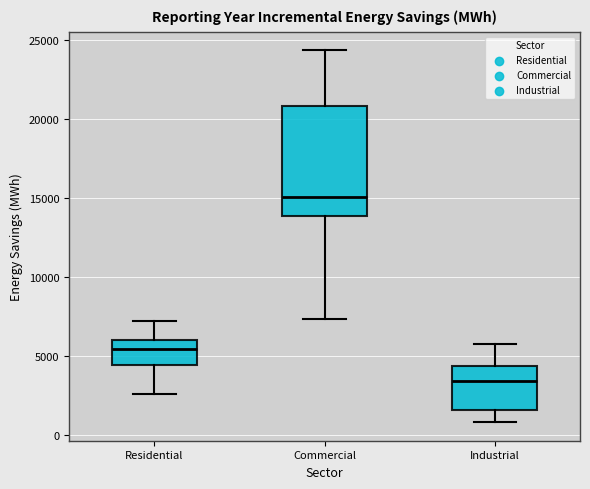

Reading left to right, transcribe this box plot: for each box, give where its median line is, the range the box spans, and where its two whiskers end, as read against the y-axis. The values are not printed on the chart, so give them approximately, as read against the axis.

Residential: median 5500, box 4500 to 6000, whiskers 2500 to 7000
Commercial: median 15000, box 14000 to 21000, whiskers 7500 to 24500
Industrial: median 3500, box 1500 to 4500, whiskers 1000 to 5500